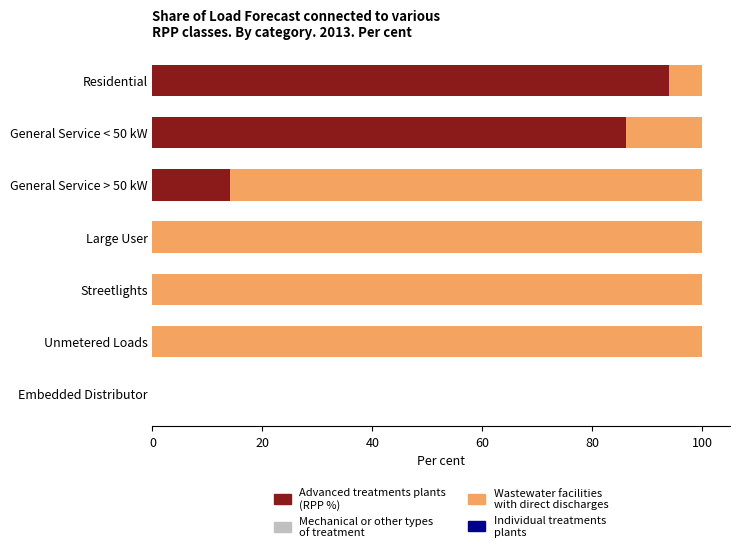

What is the total value across all series at Streetlights?

100.0